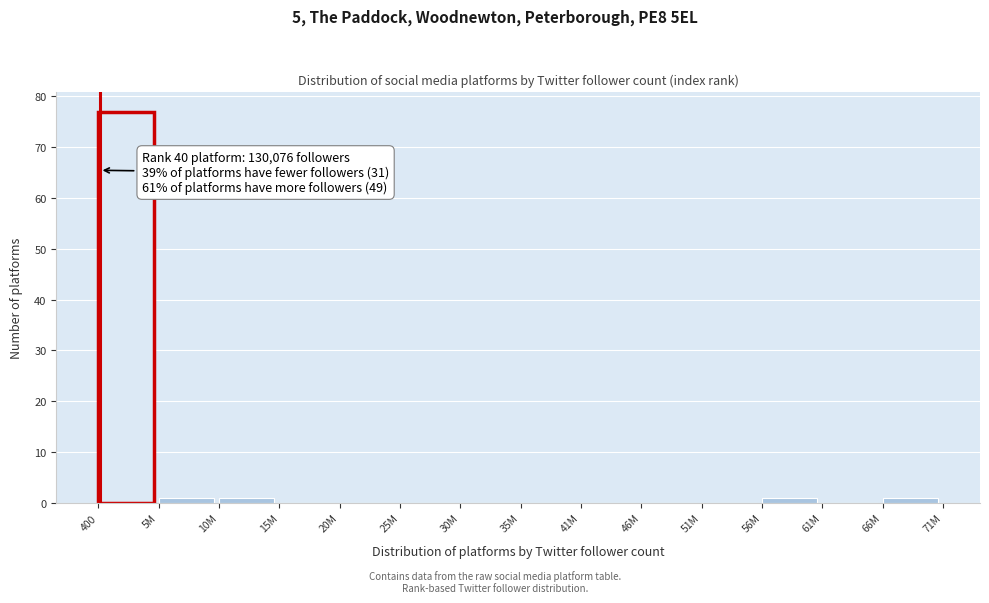

Reading left to right, transcribe all the data shown in this chart.

400=77	5M=1	10M=1	15M=0	20M=0	25M=0	30M=0	35M=0	41M=0	46M=0	51M=0	56M=1	61M=0	66M=1